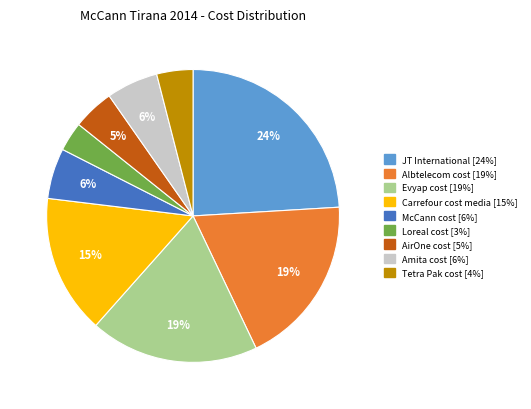

What percentage is the JT International slice, to the nearest percent?

24%